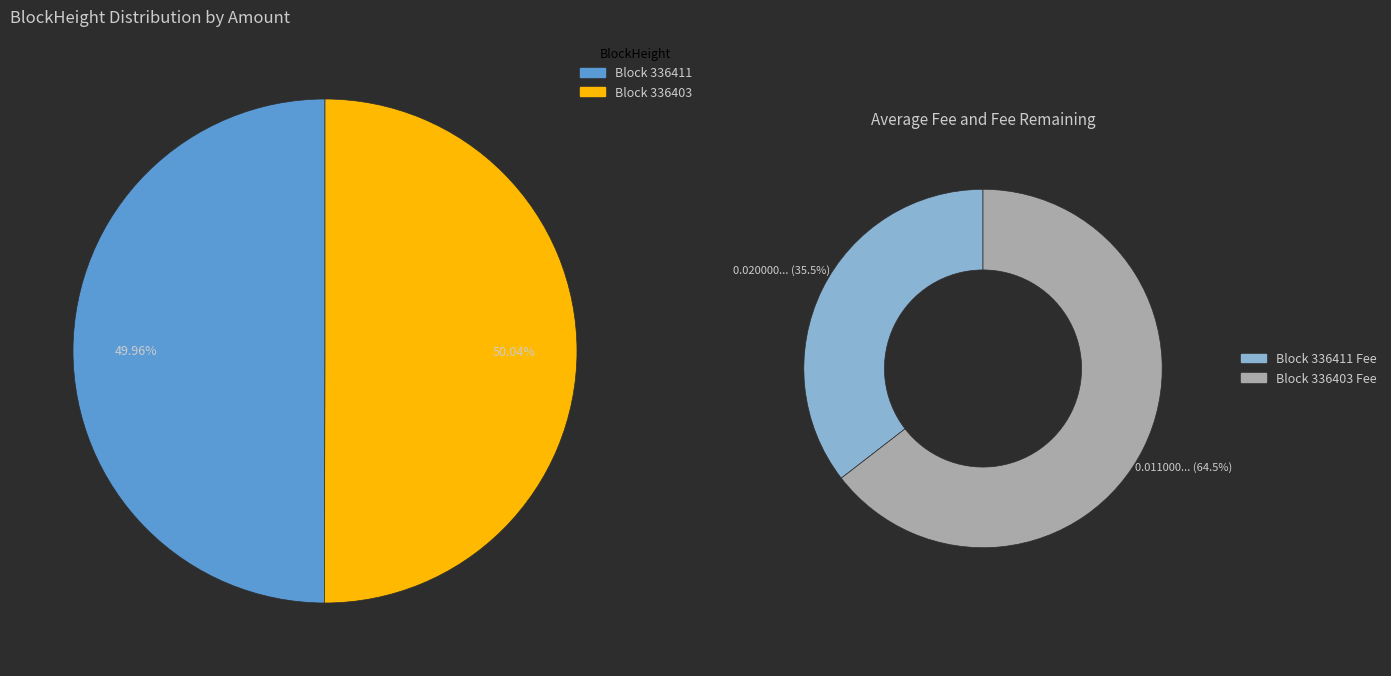

What is the total percentage of 336403 and 336411?

100.0%